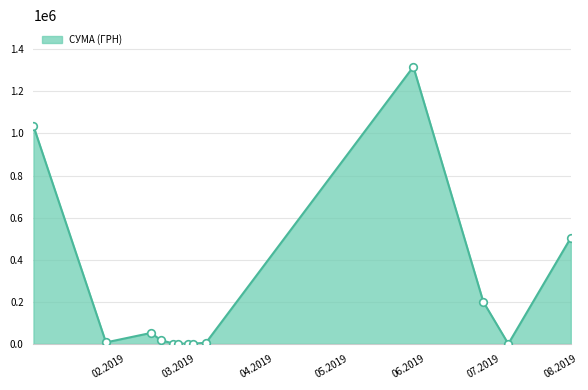

What is the change in value from 18.02.2019 to 22.02.2019?

-4296.7